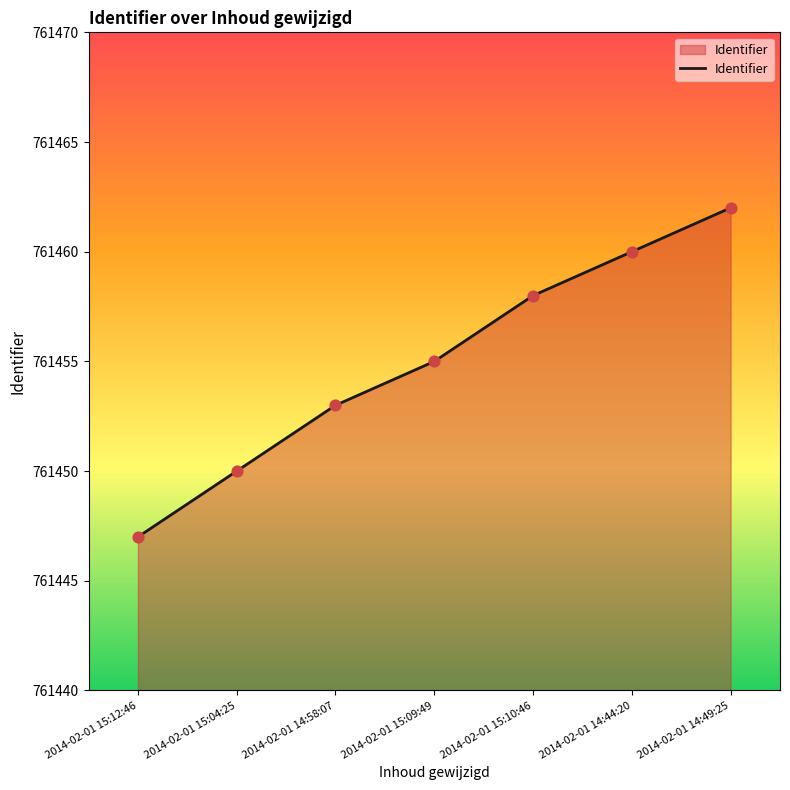

Between 2014-02-01 15:12:46 and 2014-02-01 15:09:49, which is larger?

2014-02-01 15:09:49